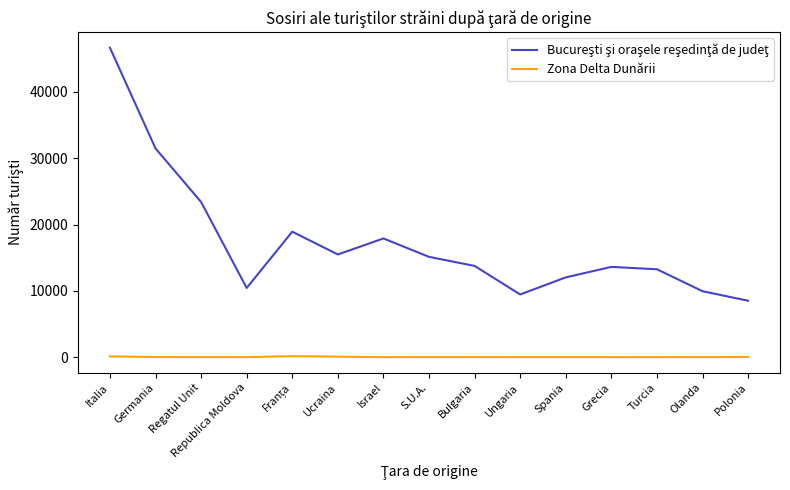

What is the difference between the highest and lowest values at Turcia?

13260